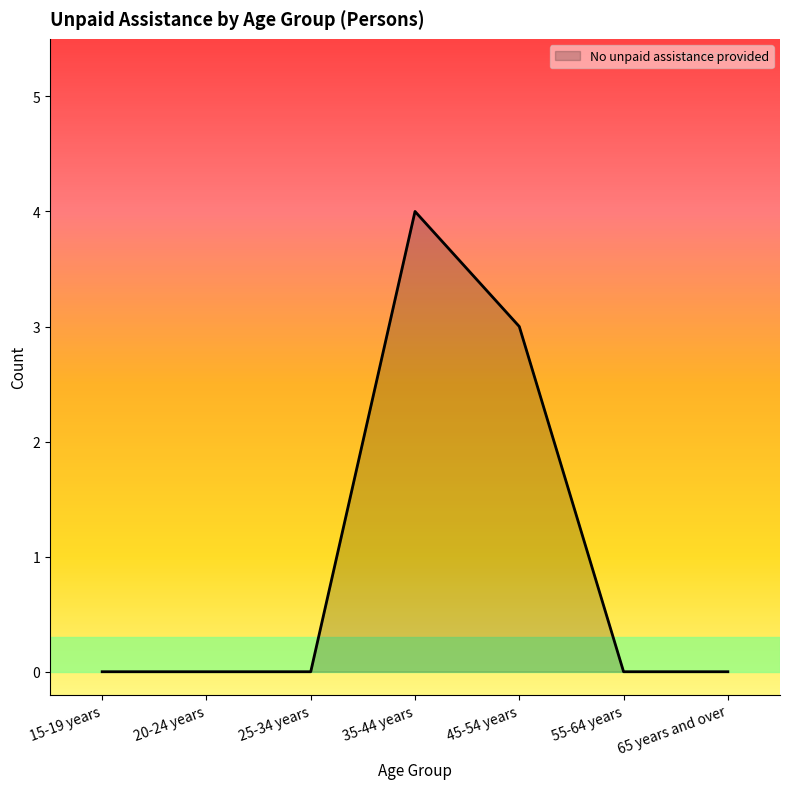

How many series are shown in this chart?

1